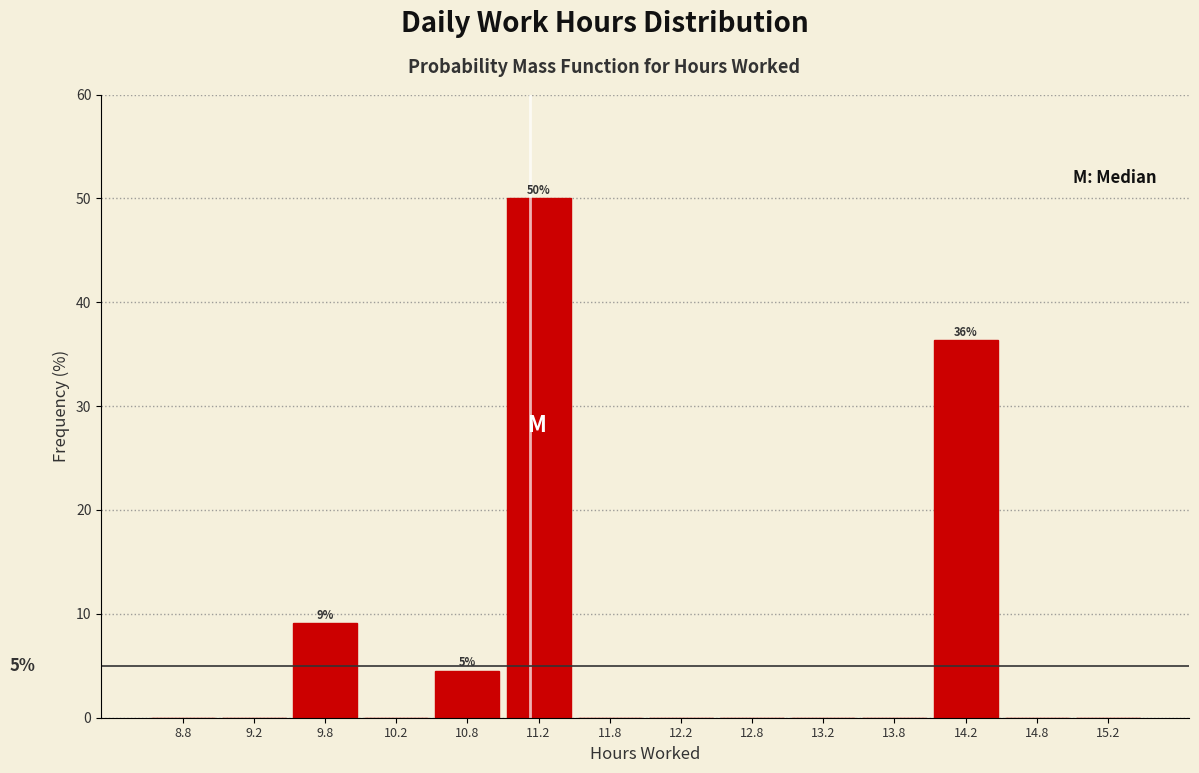

Over which range of the x-axis is the bar tallest?

11.0 to 11.5